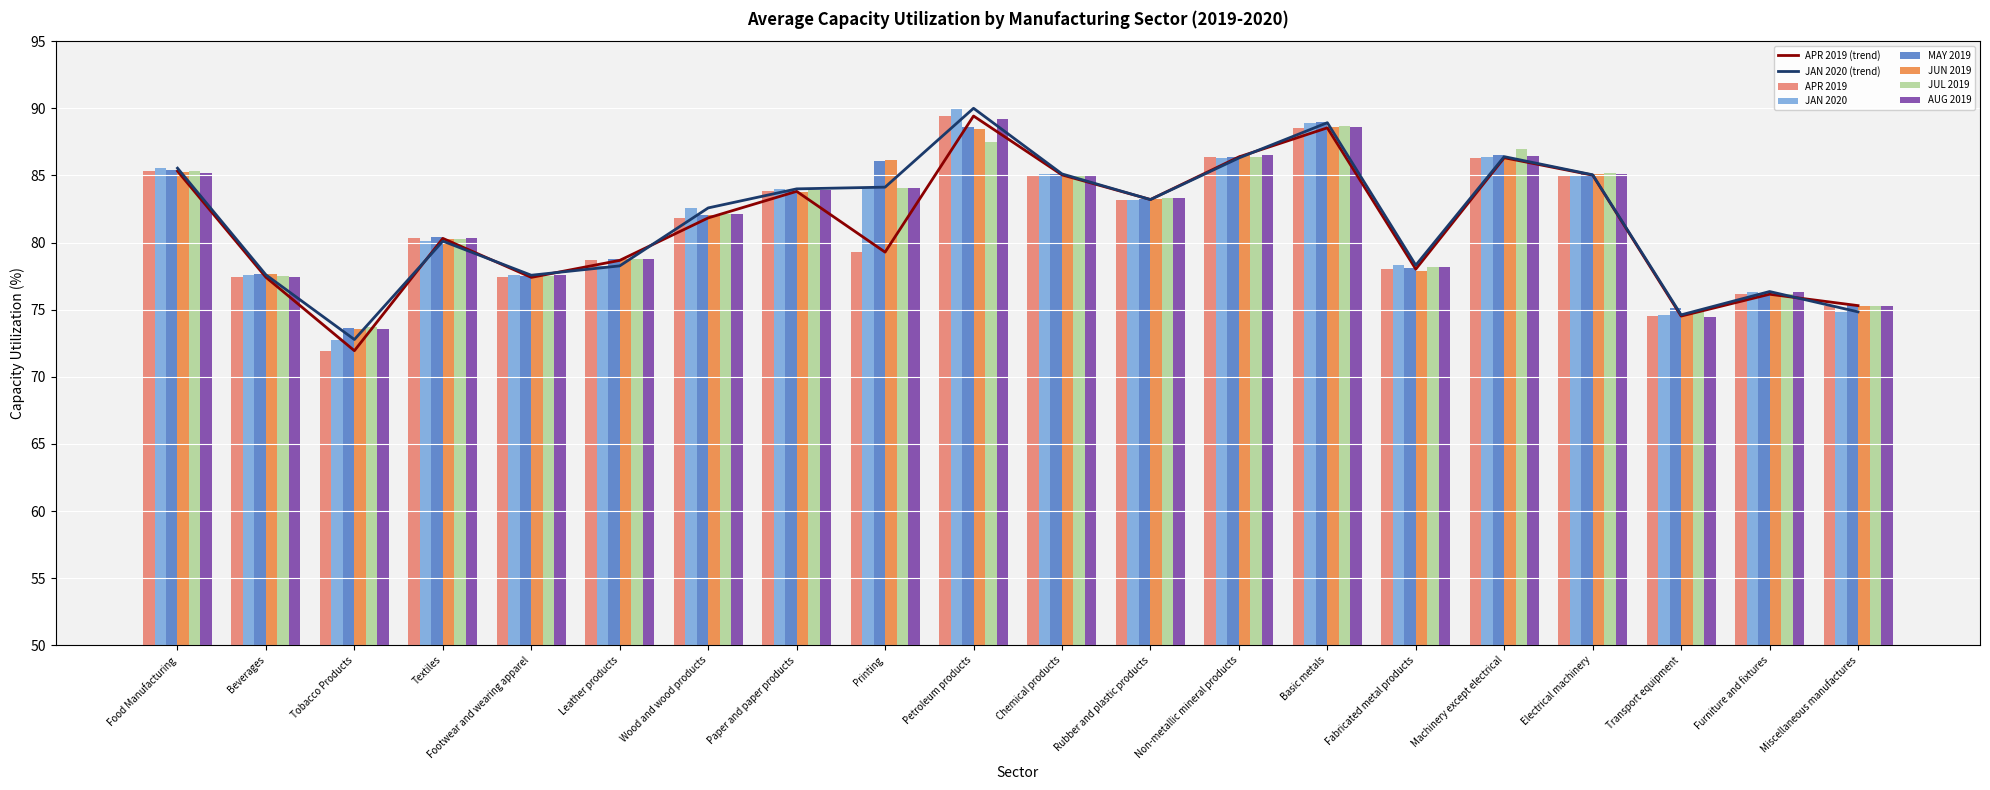

What is the difference between the maximum and minimum values in the MAY 2019 series?

15.3